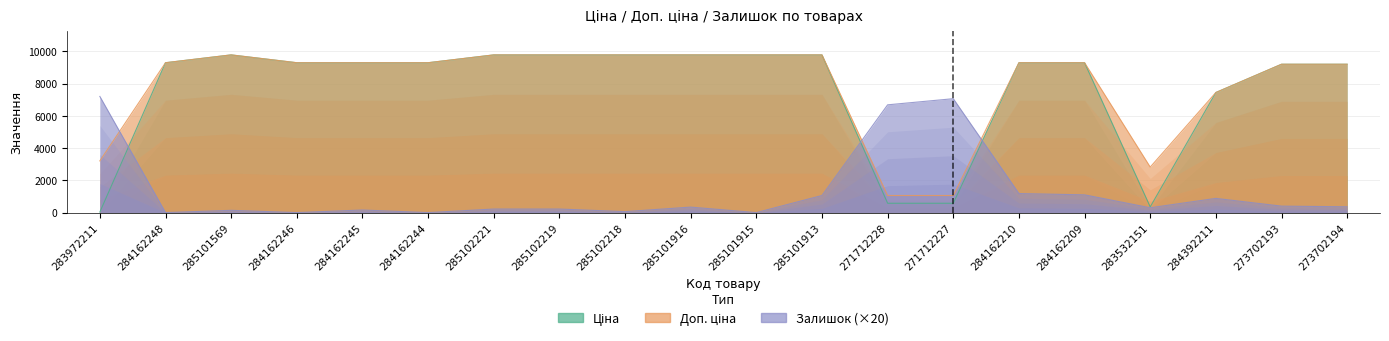

What are all the series names shown in the legend?

Ціна, Доп. ціна, Залишок